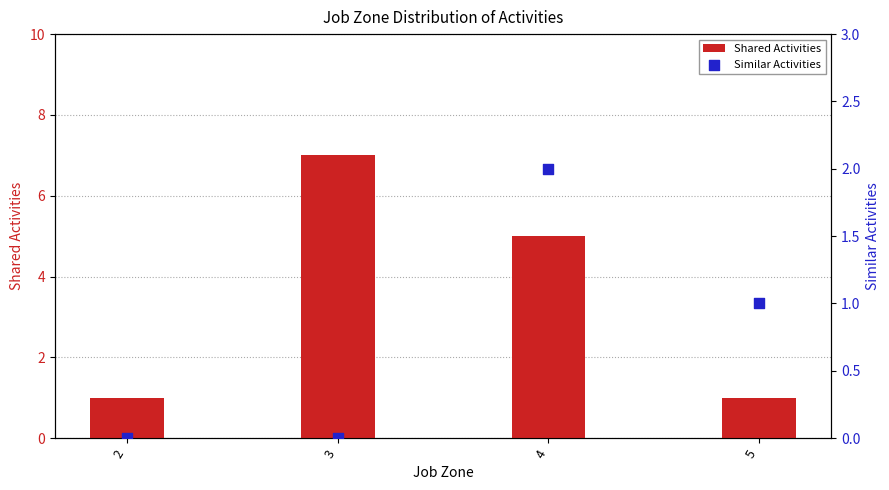

Is the value of Shared Activities at 3 greater than the value of Similar Activities at 4?

Yes